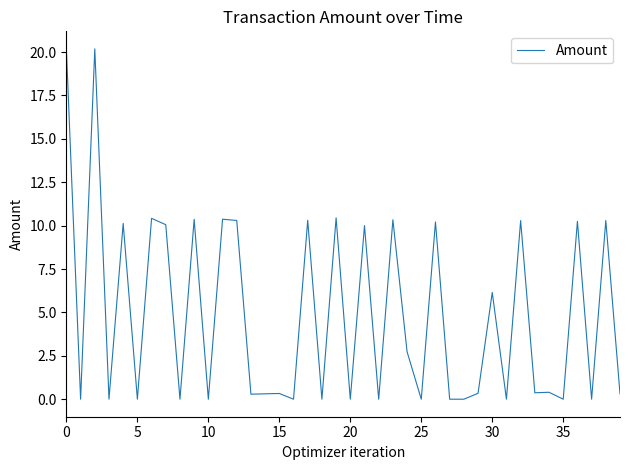

Is this an area chart (filled region under the line)?

No